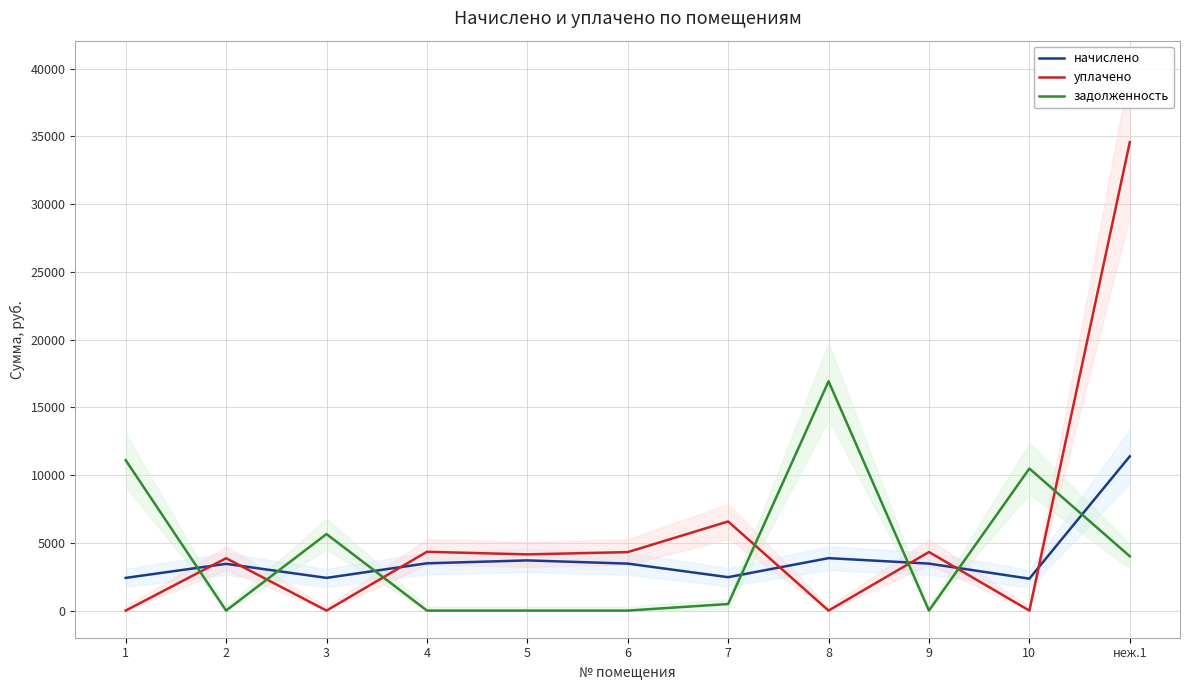

What is the label of the 1st point from the right?

неж.1